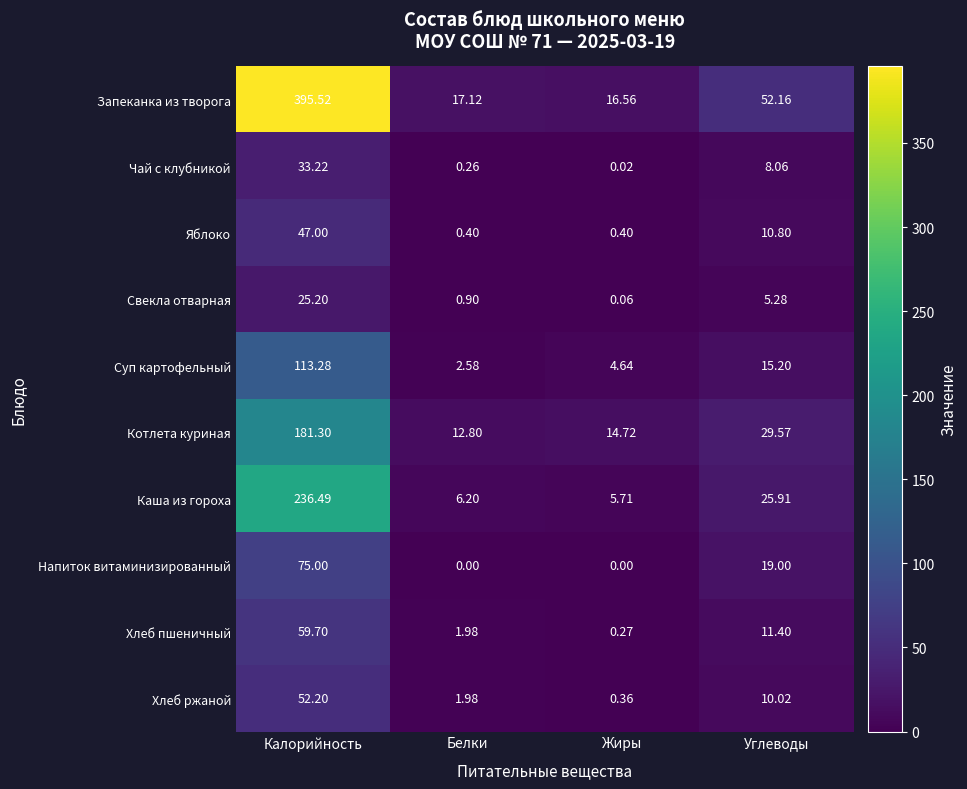

At which label does Каша из гороха first exceed 25?

Калорийность